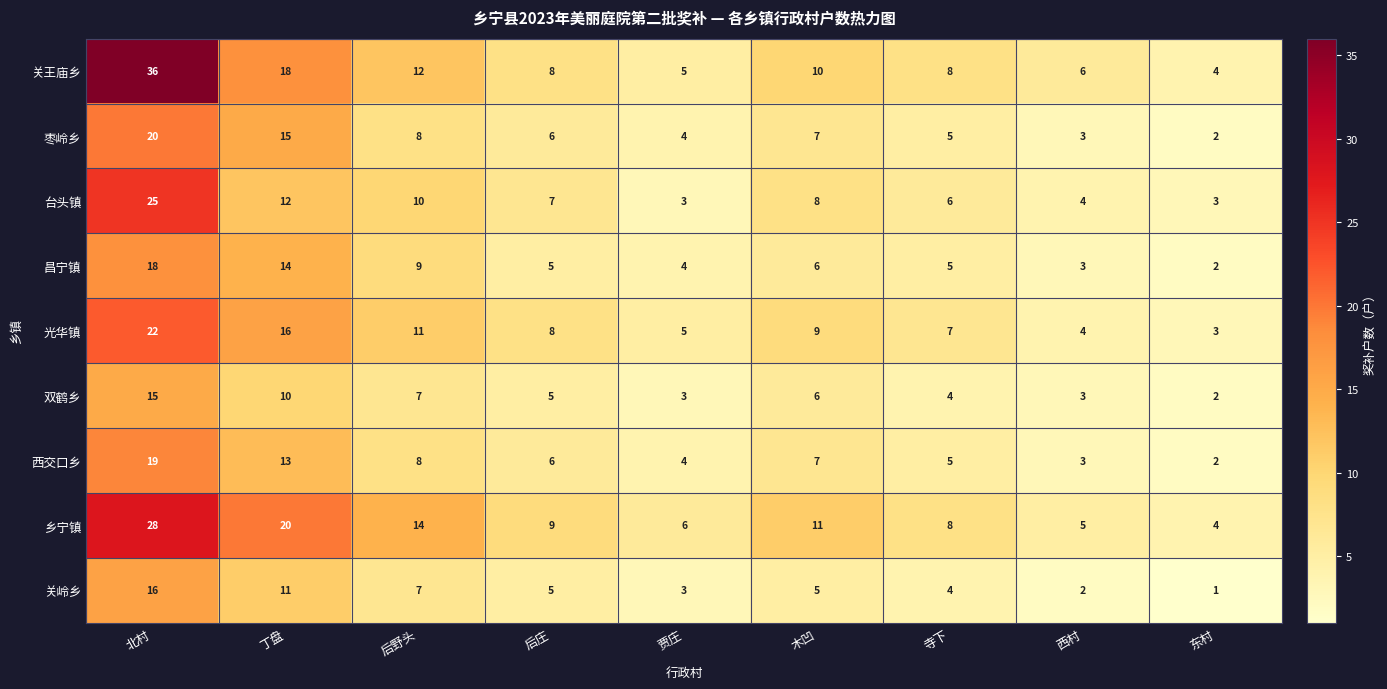

What is the sum of all 西交口乡 values?

67